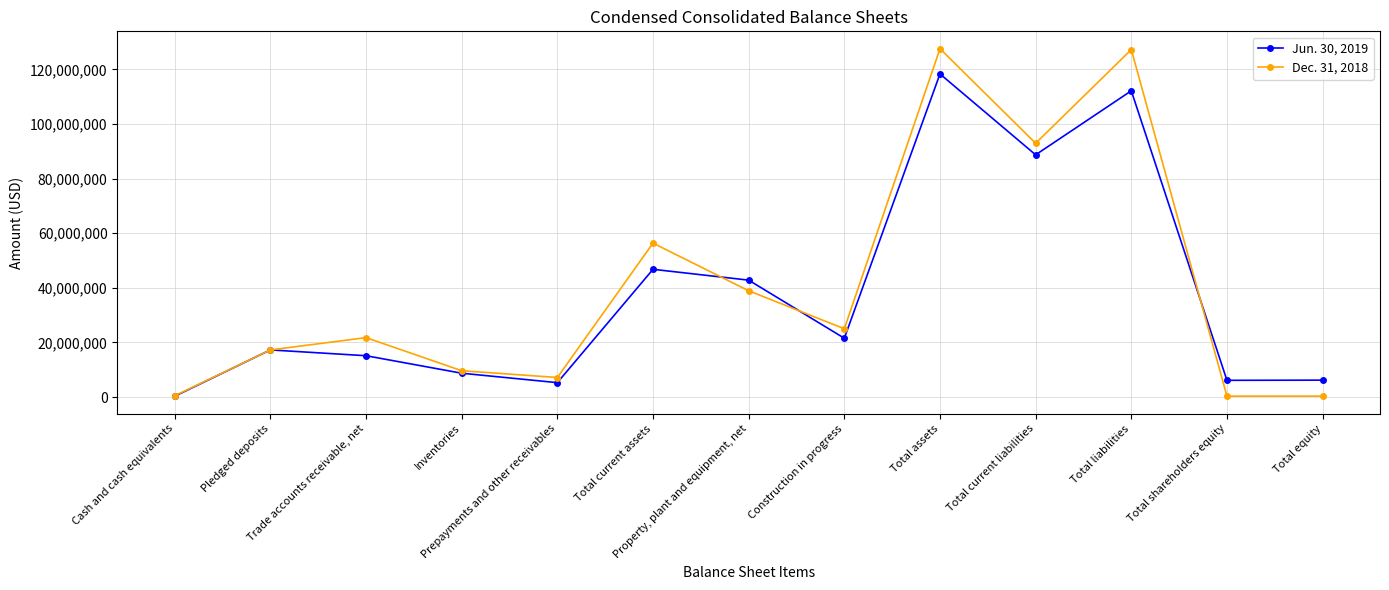

What is the greatest value displayed?

127583642